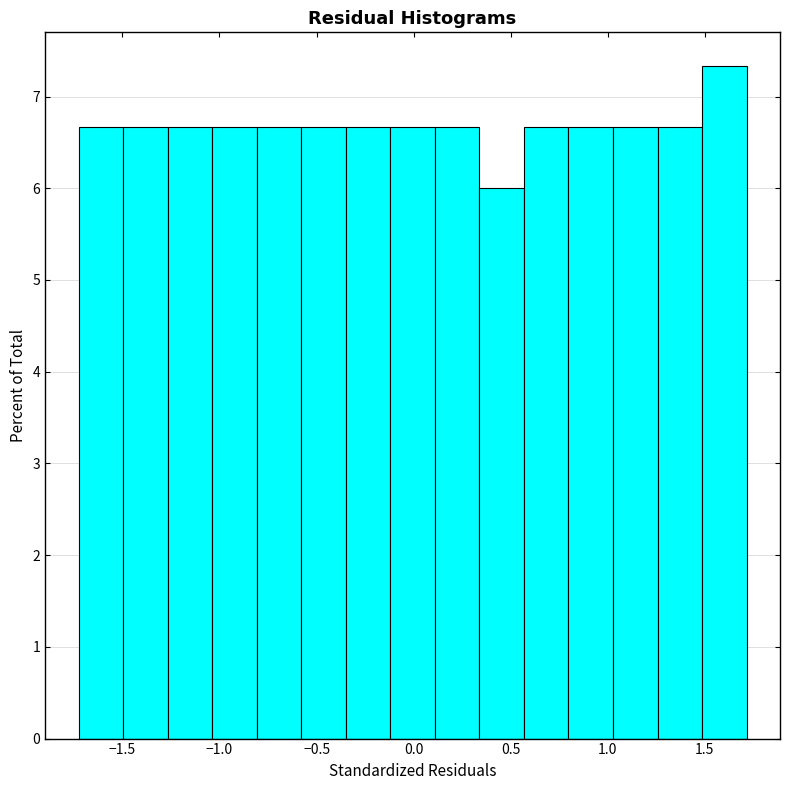

Reading left to right, transcribe this chart: for each bar, give the range it covers on the x-axis and its height. Neither the bar edges nor the heights are printed on the chart, so give them approximately, as read against the axes.

-1.75 to -1.50: 6.7
-1.50 to -1.25: 6.7
-1.25 to -1.05: 6.7
-1.05 to -0.80: 6.7
-0.80 to -0.60: 6.7
-0.60 to -0.35: 6.7
-0.35 to -0.10: 6.7
-0.10 to 0.10: 6.7
0.10 to 0.35: 6.7
0.35 to 0.55: 6.0
0.55 to 0.80: 6.7
0.80 to 1.05: 6.7
1.05 to 1.25: 6.7
1.25 to 1.50: 6.7
1.50 to 1.70: 7.3